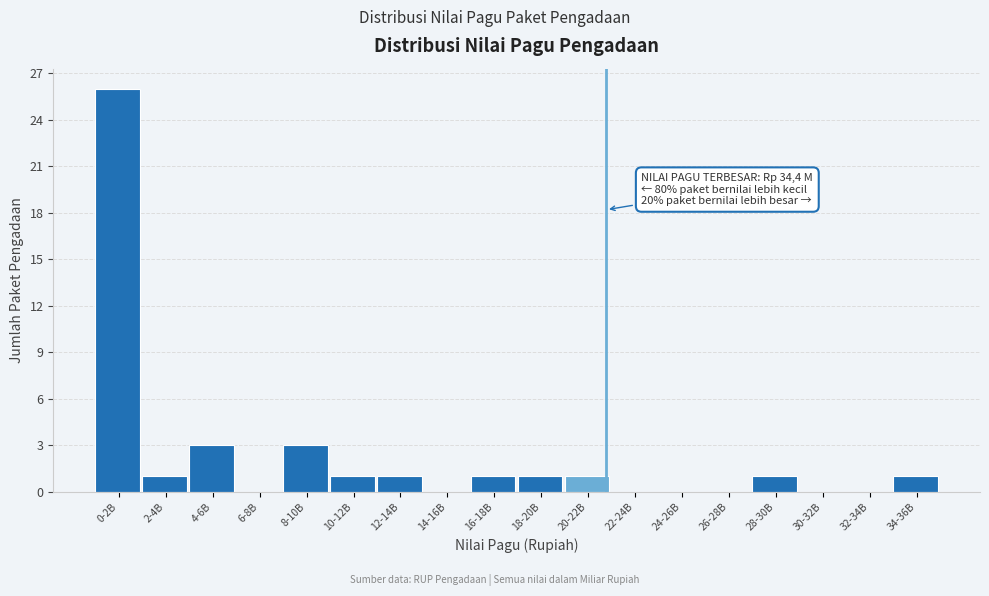

Reading right to left, transcribe all the data shown in this chart.

34-36B=1	32-34B=0	30-32B=0	28-30B=1	26-28B=0	24-26B=0	22-24B=0	20-22B=1	18-20B=1	16-18B=1	14-16B=0	12-14B=1	10-12B=1	8-10B=3	6-8B=0	4-6B=3	2-4B=1	0-2B=26